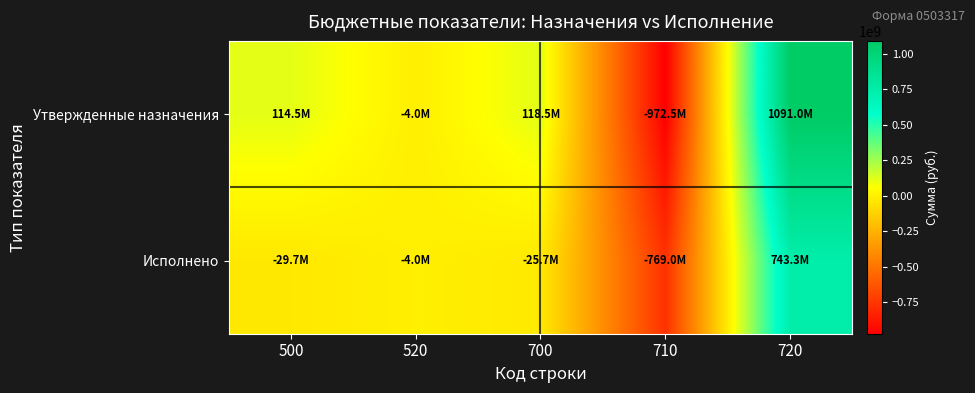

Which series has the largest total across all categories?

Утвержденные назначения